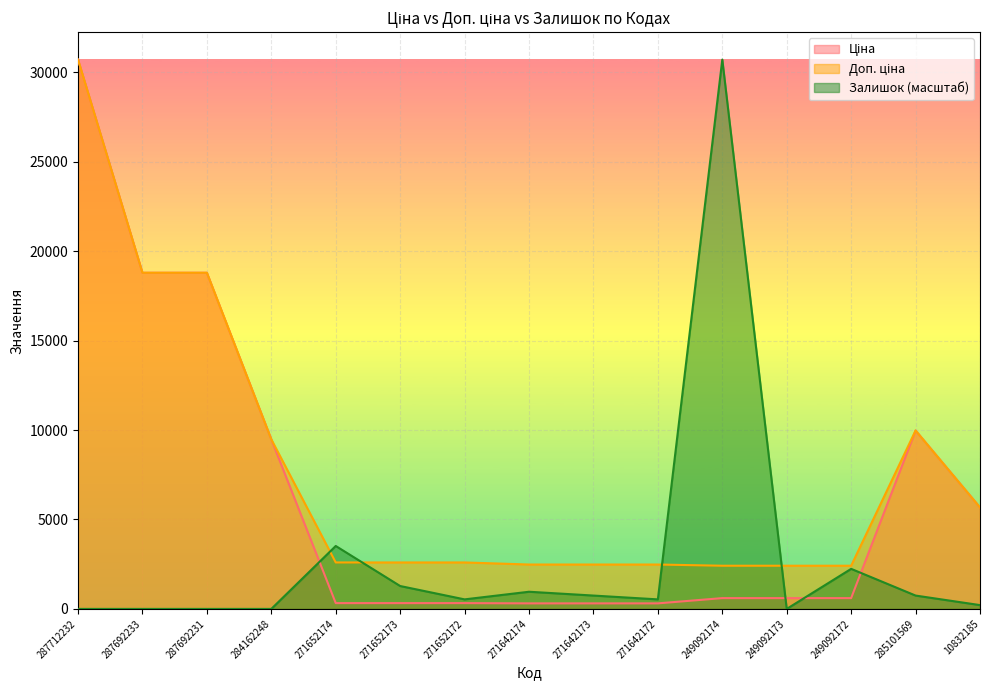

Is the value of Доп. ціна at 287692231 greater than the value of Залишок at 271642174?

Yes